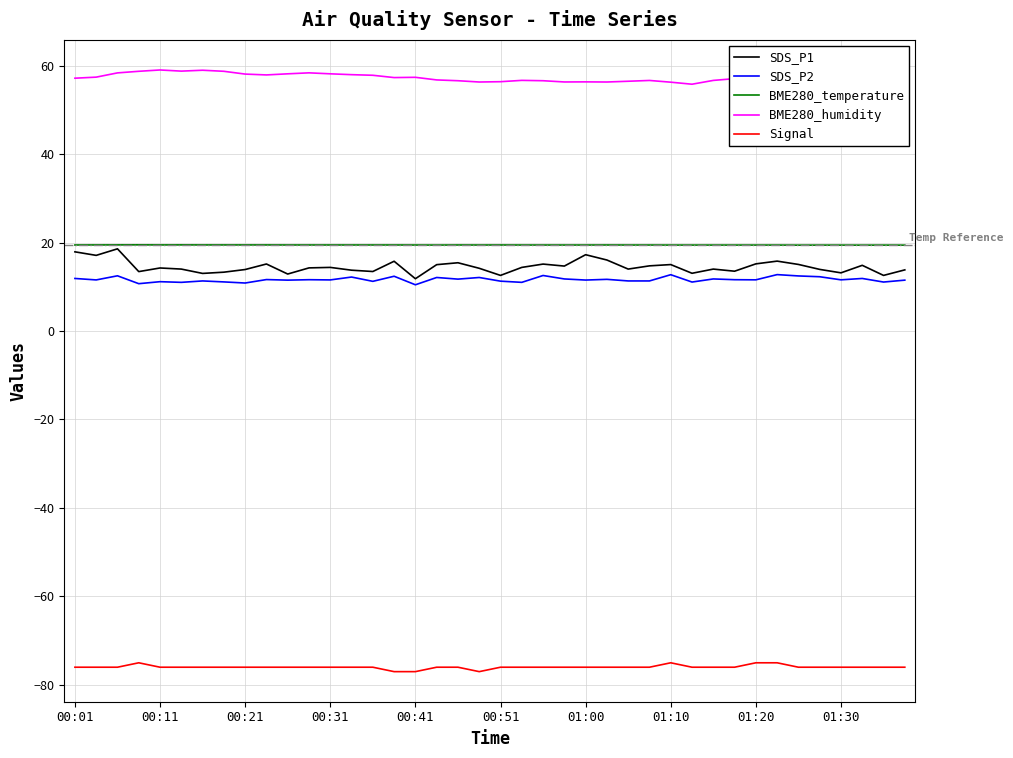

How many lines are shown in the chart?

5